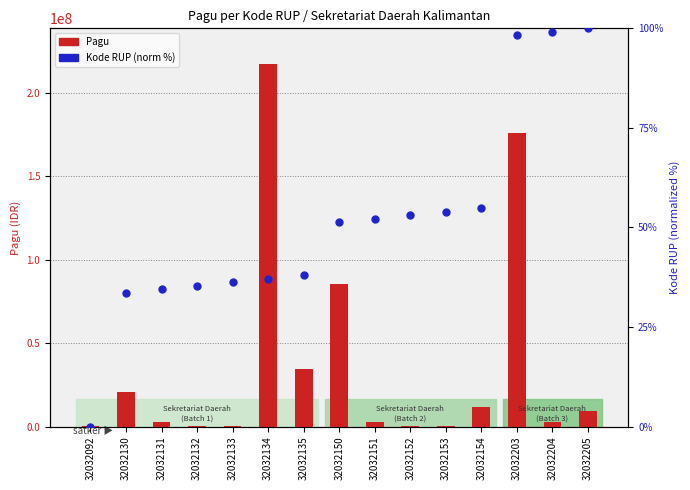

At how many categories does at least one series exceed 2540304?

7